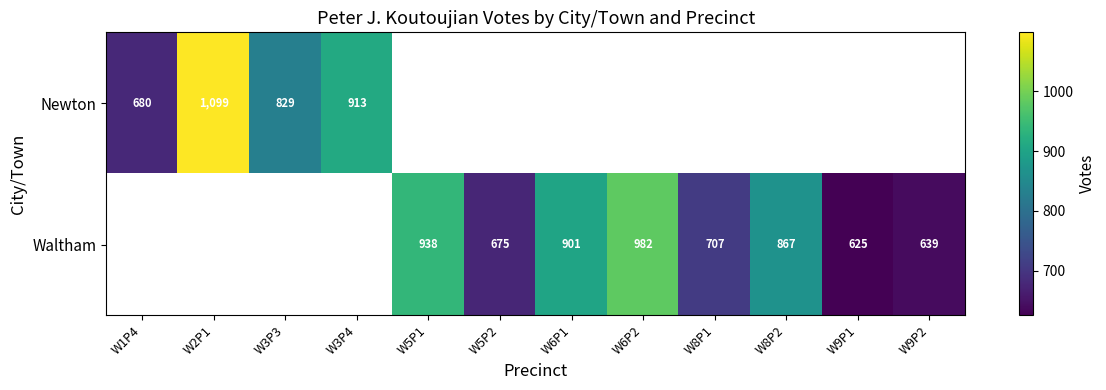

The Newton series shows 680 at W1P4. True or false?

True